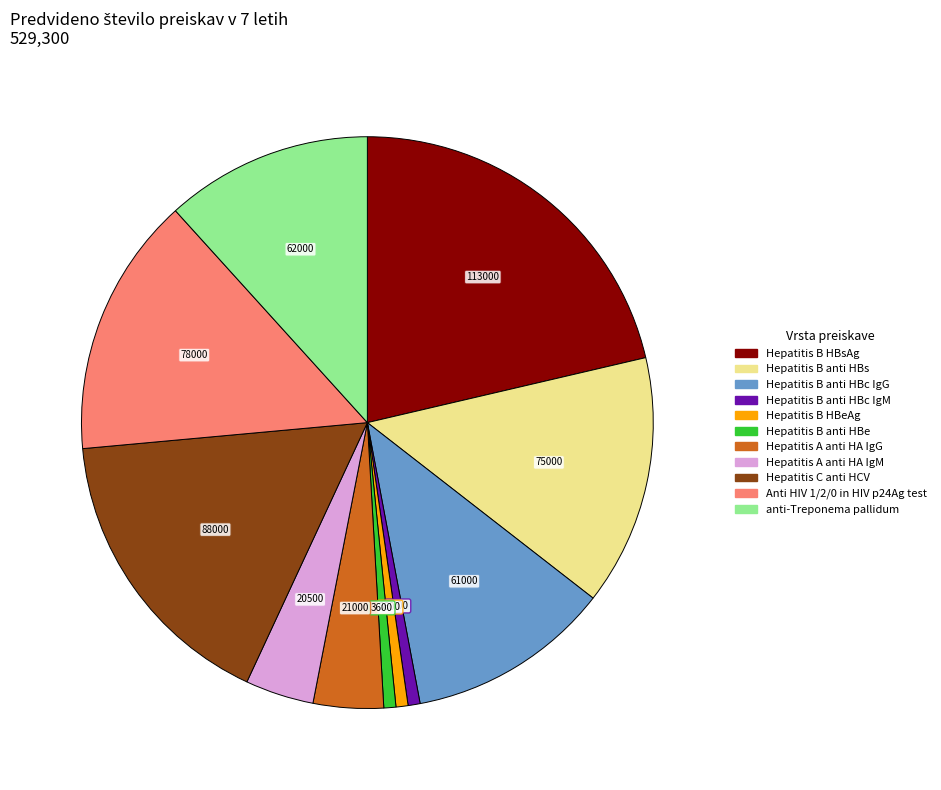

Is the sum of Hepatitis B anti HBc IgG and Anti HIV 1/2/0 in HIV p24Ag test greater than half?

No